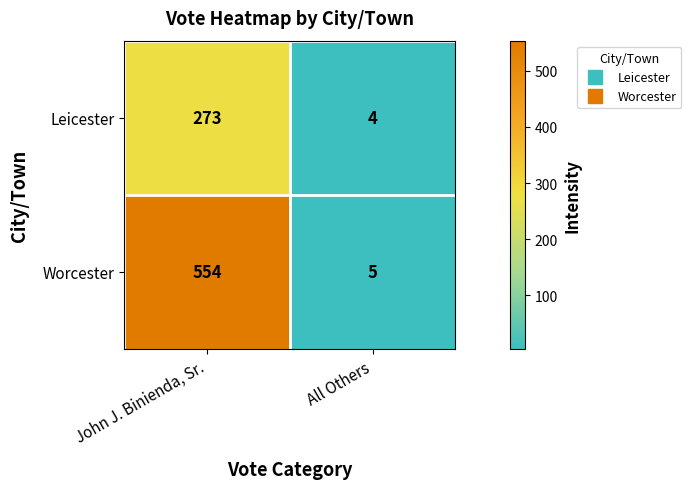

What is the difference between the Worcester values at All Others and John J. Binienda, Sr.?

549